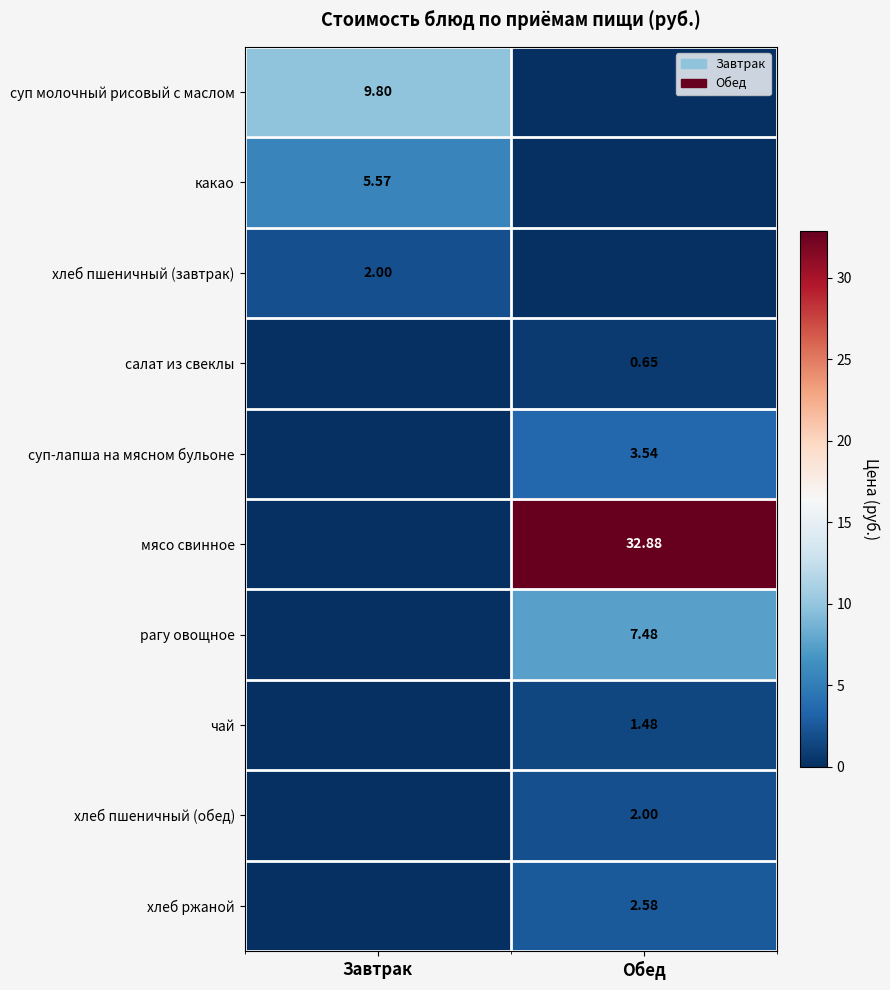

List the series in order of their peak value, lowest first.

салат из свеклы, чай, хлеб пшеничный (завтрак), хлеб пшеничный (обед), хлеб ржаной, суп-лапша на мясном бульоне, какао, рагу овощное, суп молочный рисовый с маслом, мясо свинное